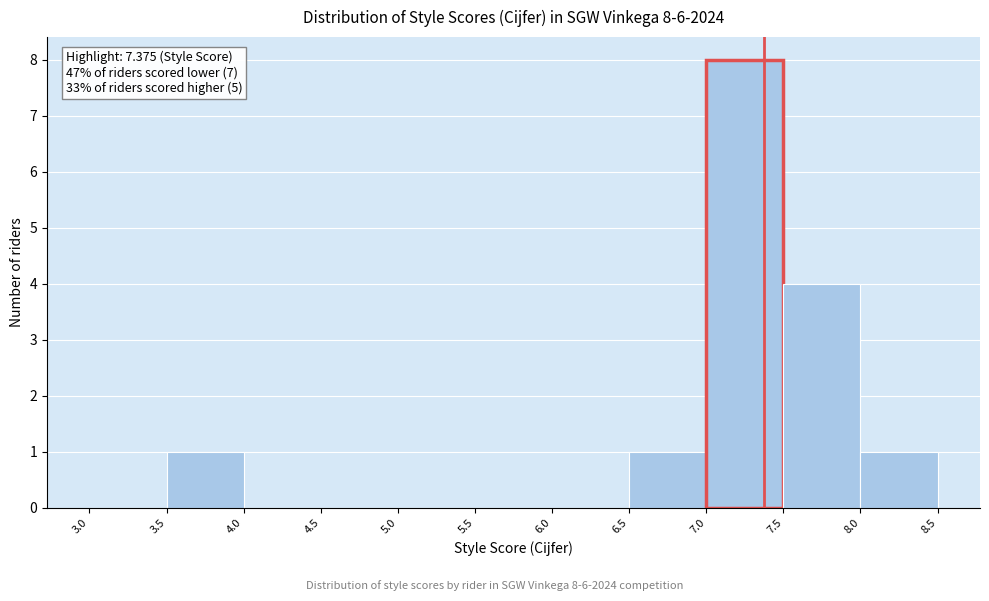

Over which range of the x-axis is the bar tallest?

7.0 to 7.5